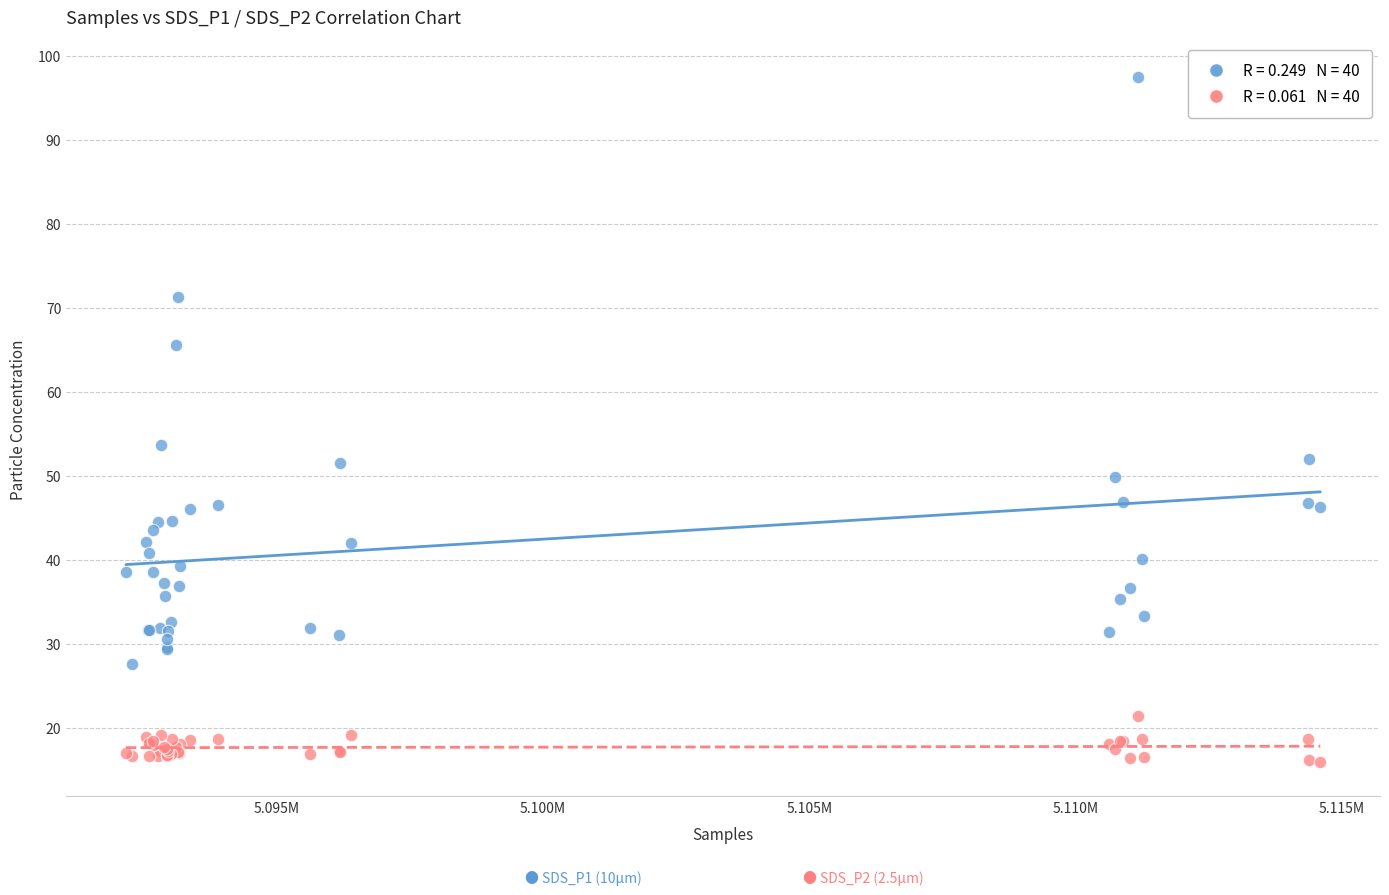

Across all series, what Y value is closest to 56?

53.6